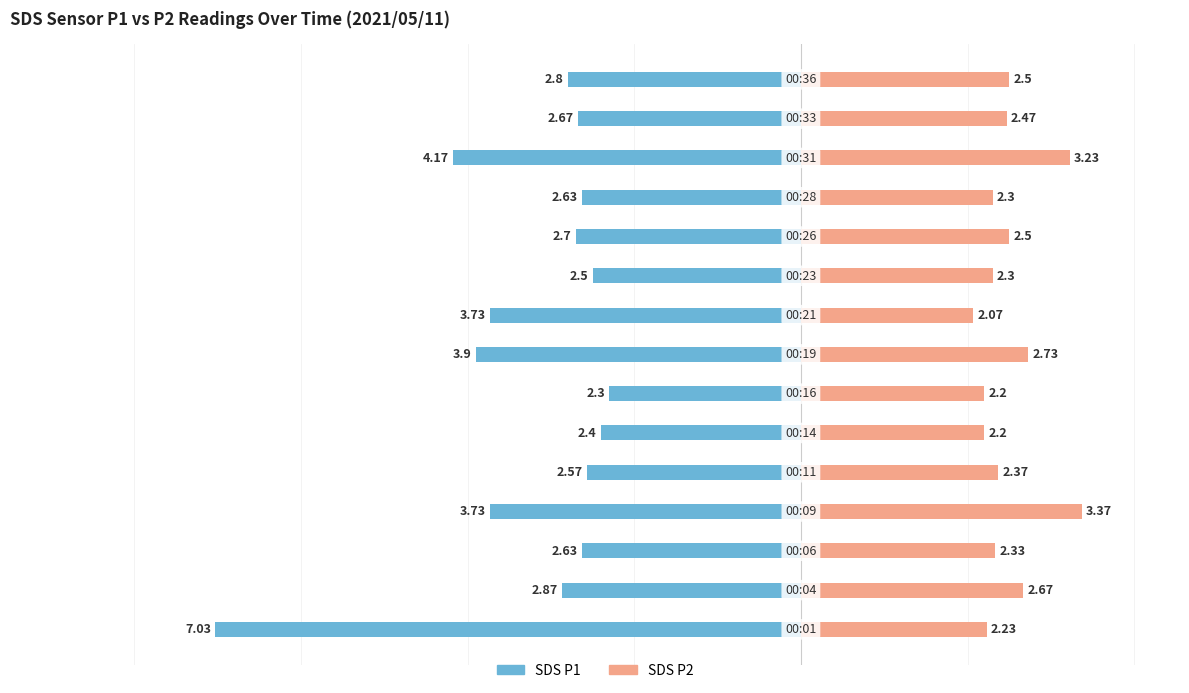

What is the difference between the SDS_P2 values at 1 and 2?

0.3